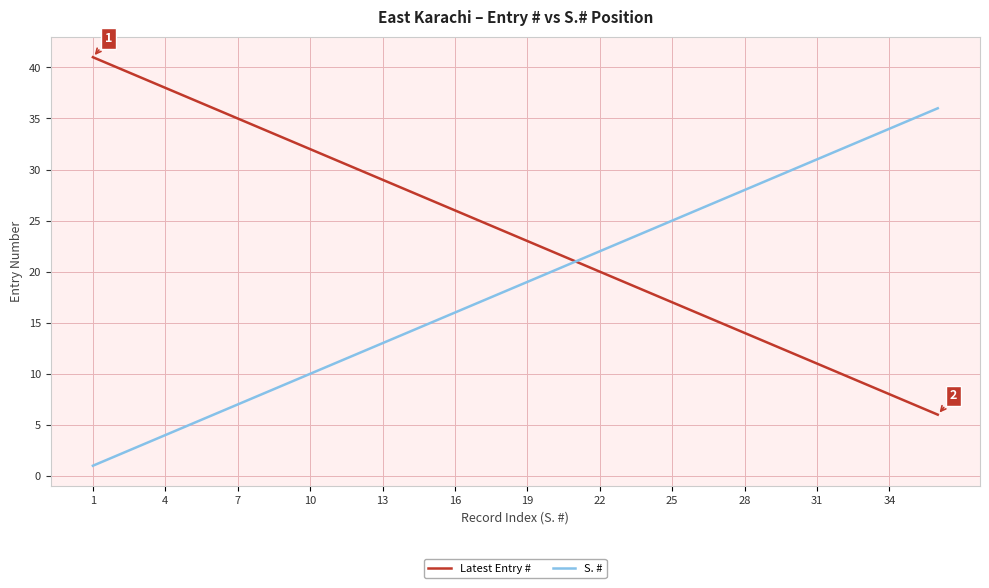

List the series in order of their overall mean, highest first.

Latest Entry #, S. #